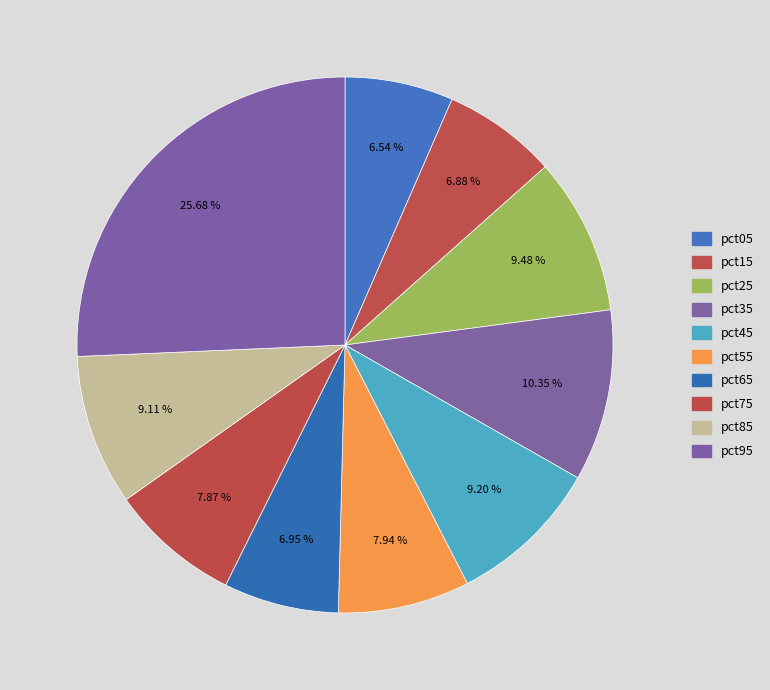

Is it true that pct15 is 7% of the pie?

True